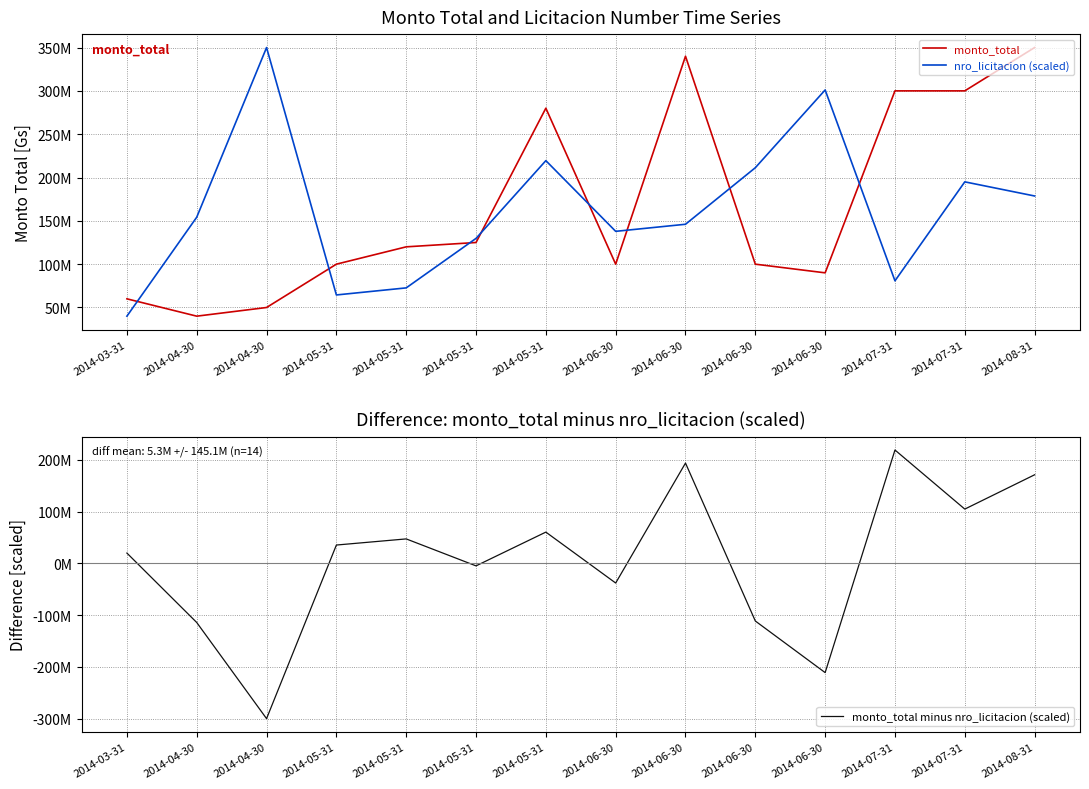

How many lines are shown in the chart?

3